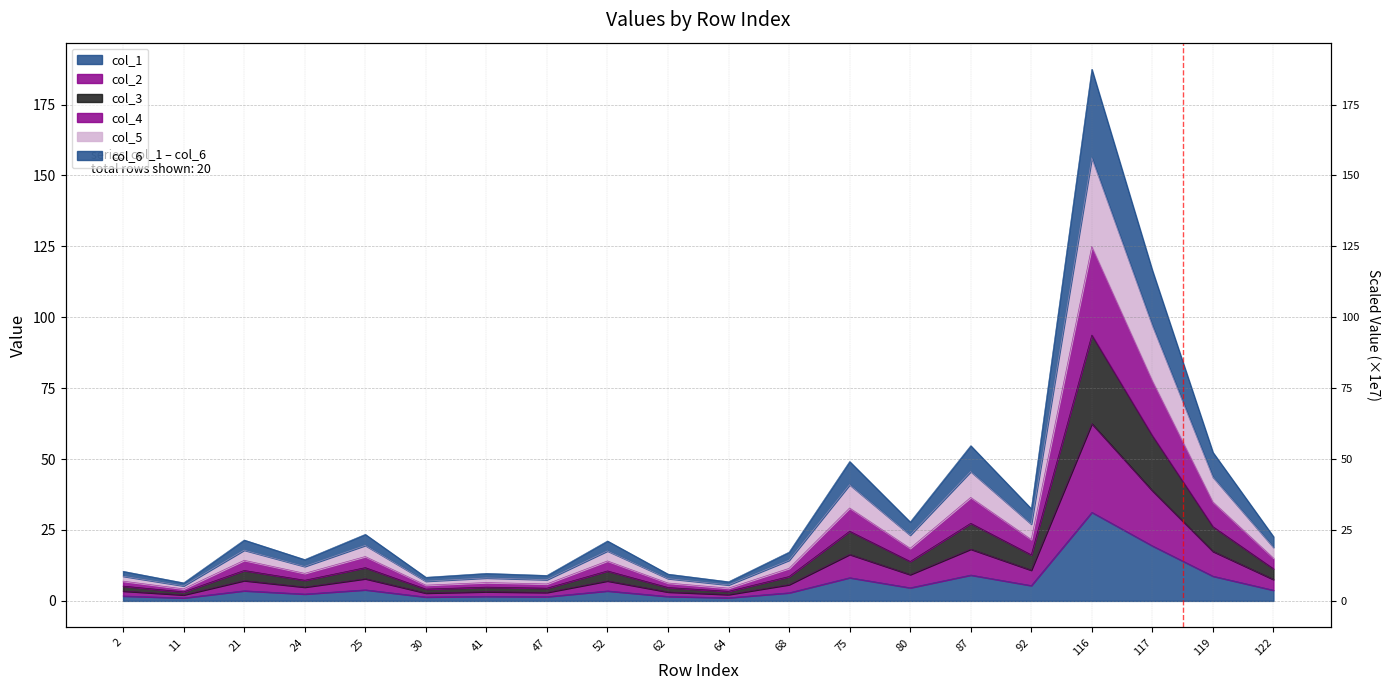

What is the difference between the col_2 values at 25 and 47?

4.8